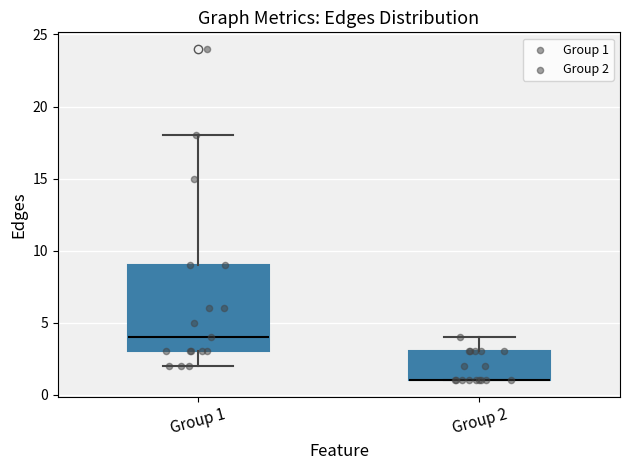

Reading left to right, read every box against the y-axis: the position of its median line, the range the box covers, and the ends of its whiskers. The values are not printed on the chart, so give them approximately, as read against the axis.

Group 1: median 4, box 3 to 9, whiskers 2 to 18
Group 2: median 1 (drawn on the box's lower edge), box 1 to 3, whiskers 1 to 4